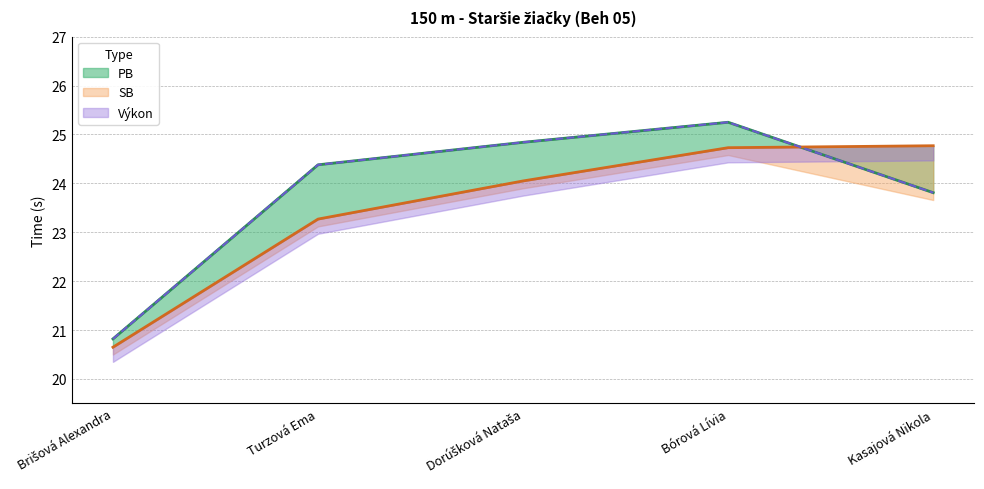

At how many categories does at least one series exceed 23?

4